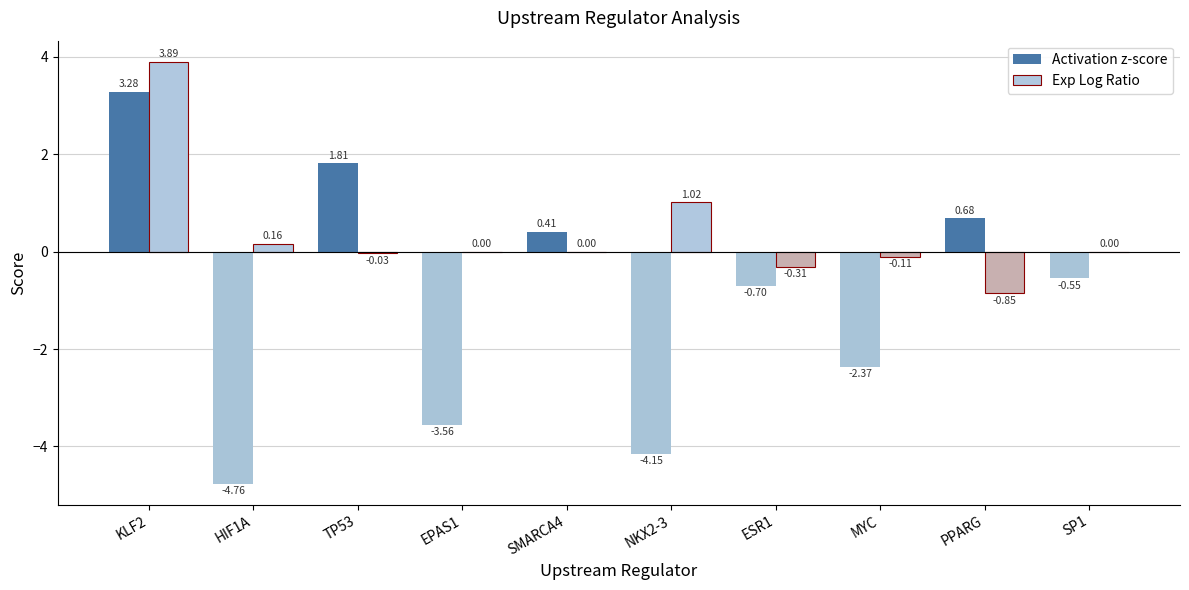

Is the value of Exp Log Ratio at HIF1A greater than the value of Activation z-score at SP1?

Yes